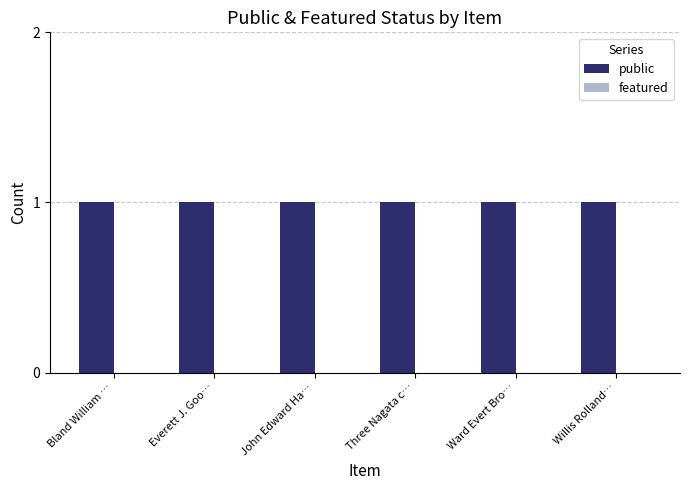

What is the sum of the public values at Ward Evert Bro… and Three Nagata c…?

2